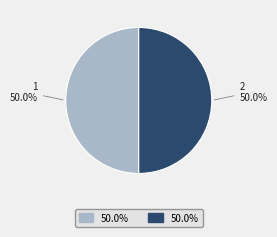

To the nearest percent, what is the average slice percentage?

50%